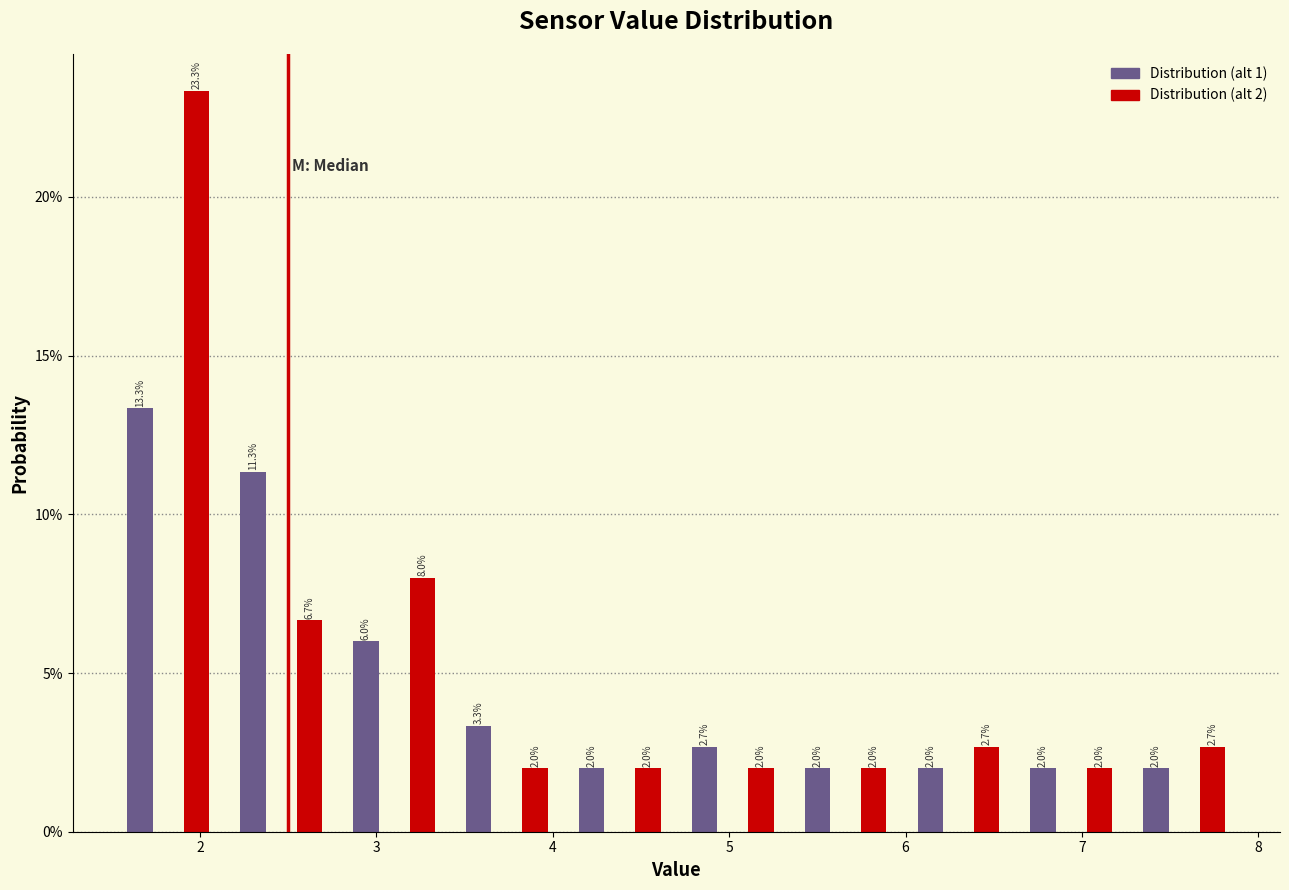

Around what value on the x-axis is the tallest bar? Give the approximate position of its centre, as read against the axis.

2.0